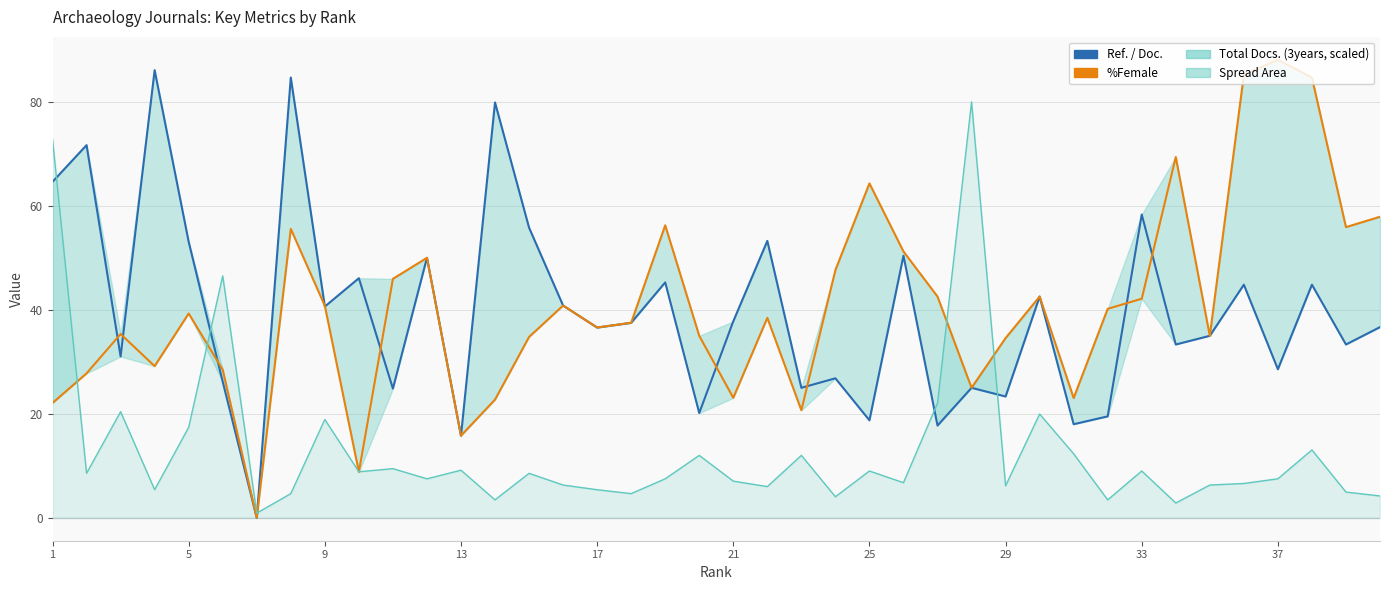

What is the difference between the maximum and second lowest values in the Ref. / Doc. series?

70.3